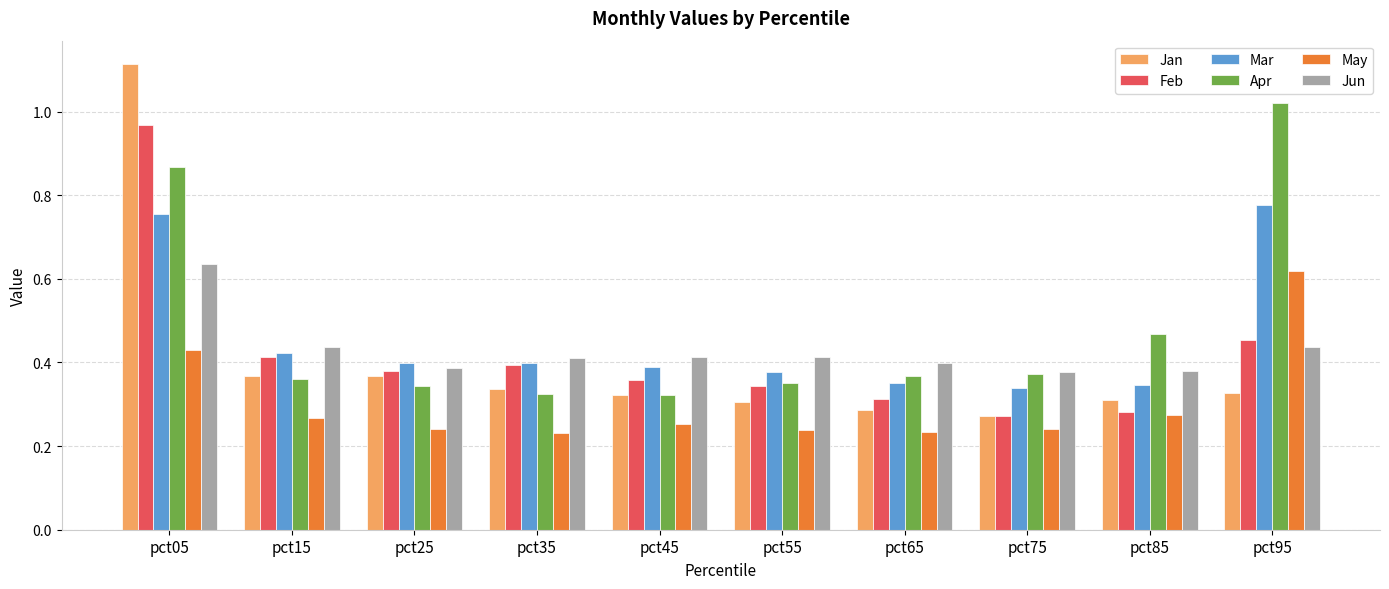

Are the bars horizontal?

No